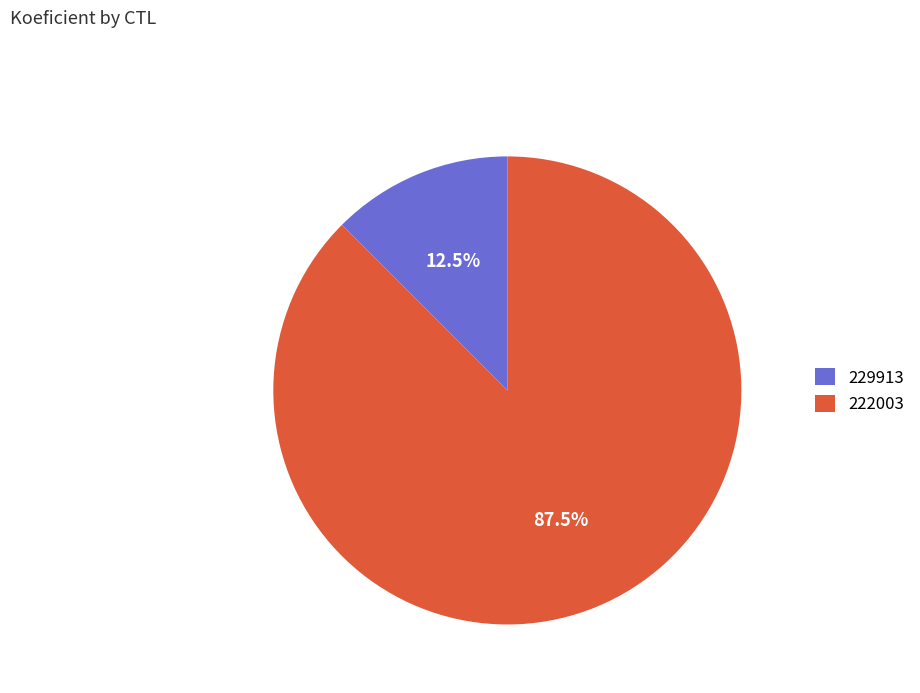

Between 222003 and 229913, which is larger?

222003